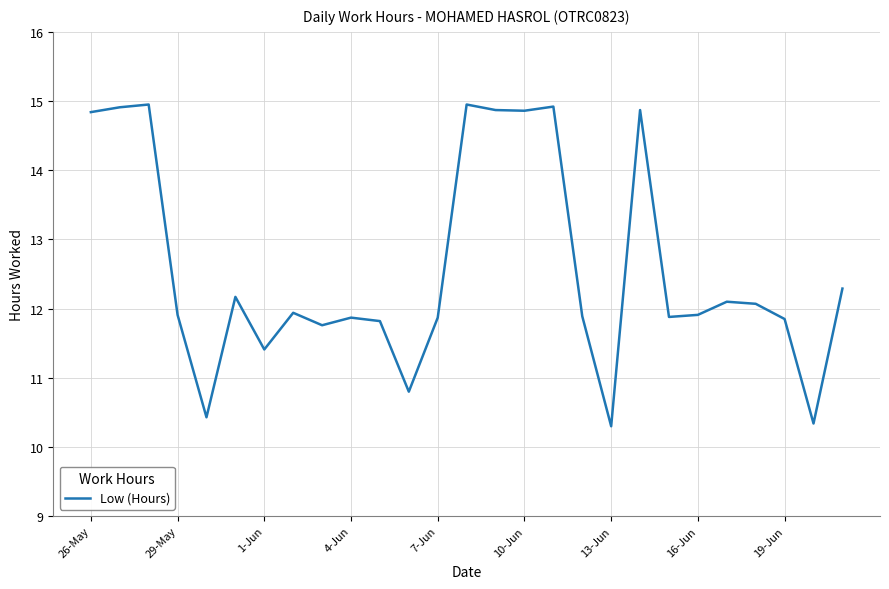

What is the smallest value displayed?

10.3